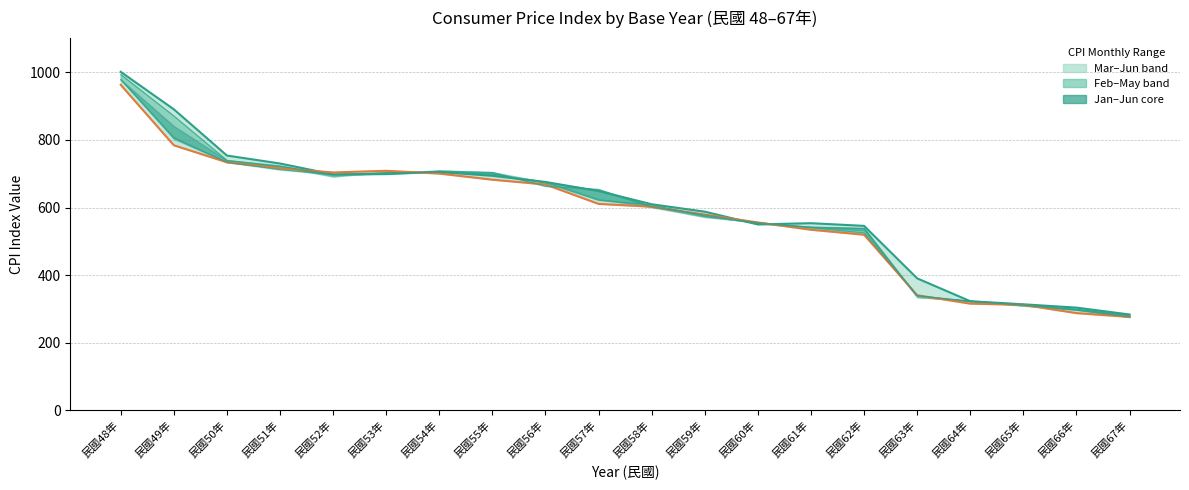

Reading right to left, what are all the values shown in this chart?

1月 JAN. (line): 283.6	304.0	313.8	322.9	390.5	545.8	553.7	550.1	587.8	609.7	648.9	675.7	693.9	705.3	699.5	698.1	730.3	753.8	890.6	1001.4
6月 JUNE (line): 276.5	287.7	312.2	315.8	340.5	519.6	534.4	555.8	579.2	602.6	610.8	668.2	682.4	700.5	708.7	703.8	716.1	733.9	784.2	963.0
2月 FEB. (line): 281.5	299.2	312.6	322.5	338.9	538.1	542.0	552.5	578.2	601.9	653.8	663.1	703.8	707.7	698.6	697.6	722.1	739.7	871.0	993.6
5月 MAY (line): 276.2	296.8	311.0	322.9	339.4	525.2	540.0	555.8	574.7	607.9	621.8	673.5	698.6	703.8	702.9	697.6	712.1	733.9	806.9	978.5